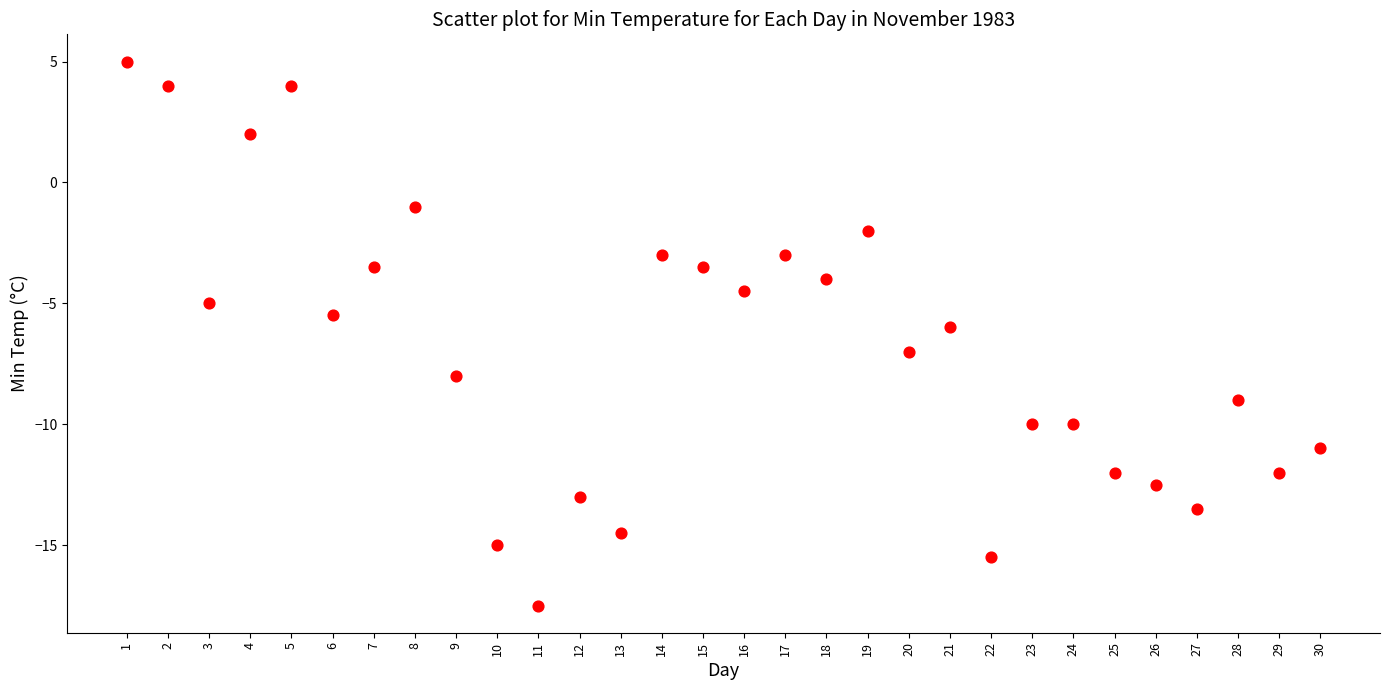

What is the range of Y values (max minus min)?

22.5